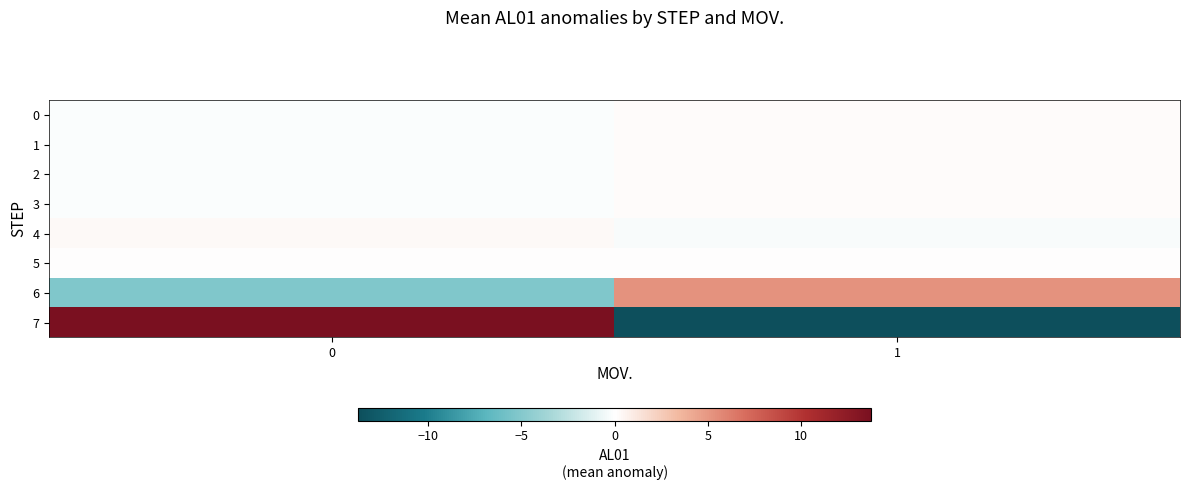

Which has a higher value, 0 or 1?

1